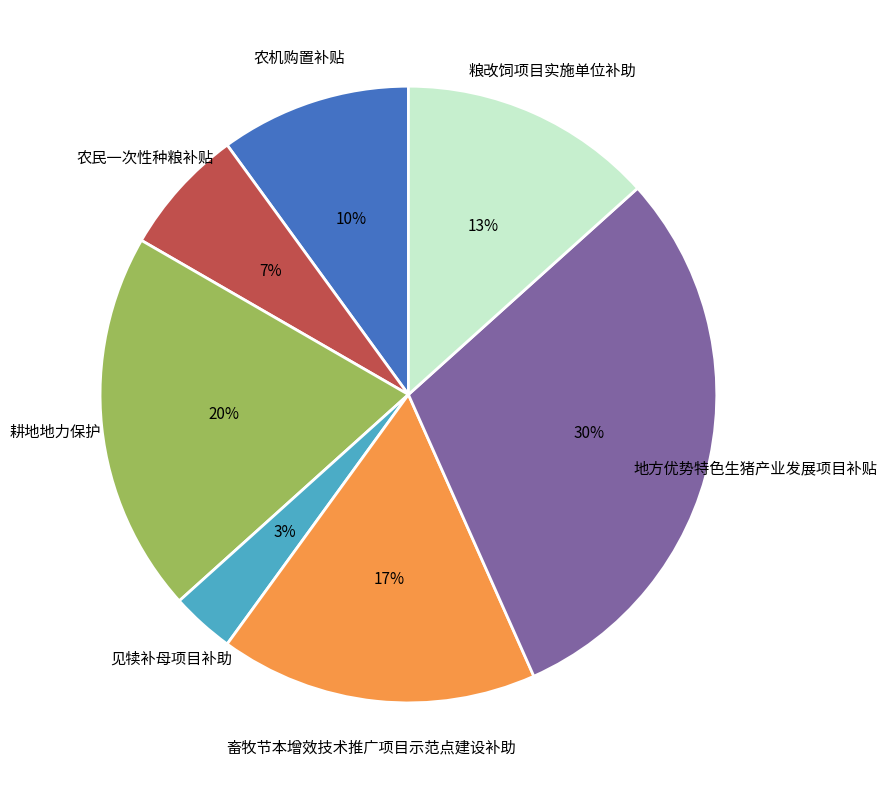

The 耕地地力保护 slice represents 20% of the pie. True or false?

True